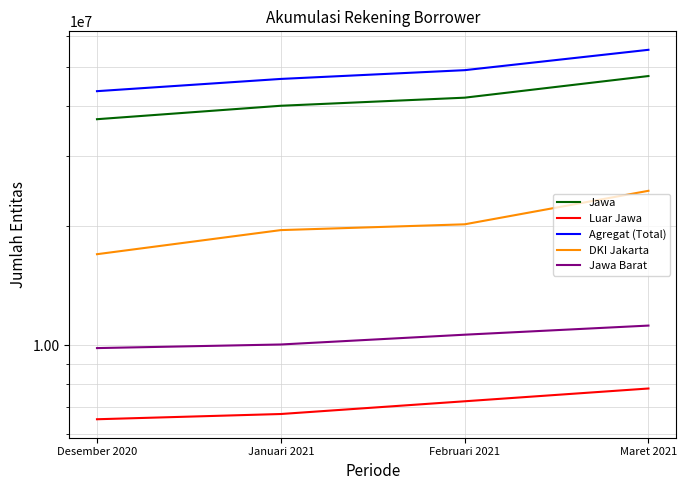

Is the value of DKI Jakarta at Februari 2021 greater than the value of Jawa Barat at Maret 2021?

Yes